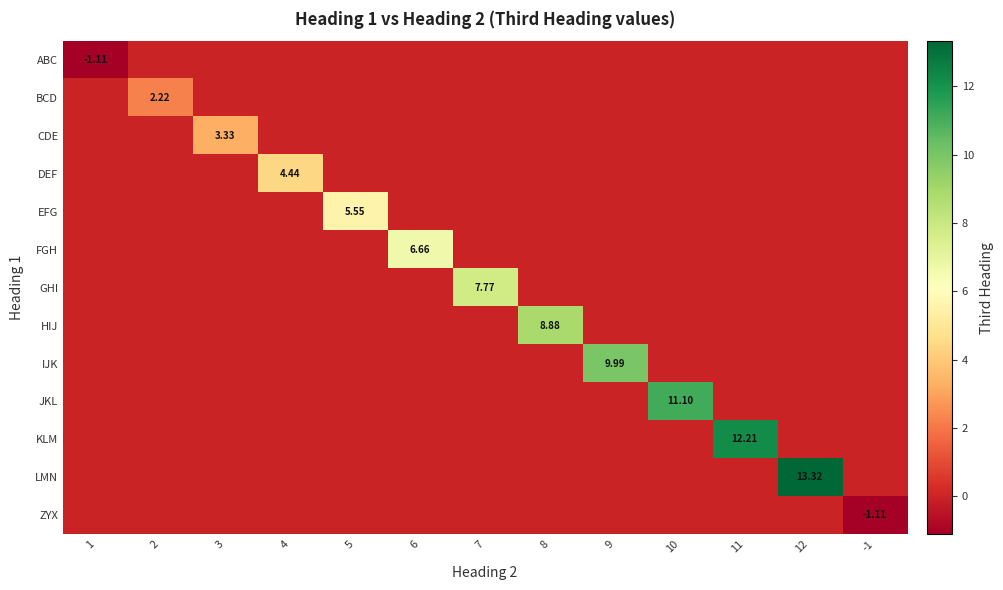

True or false: GHI has a value of 2.8 at 4.

False